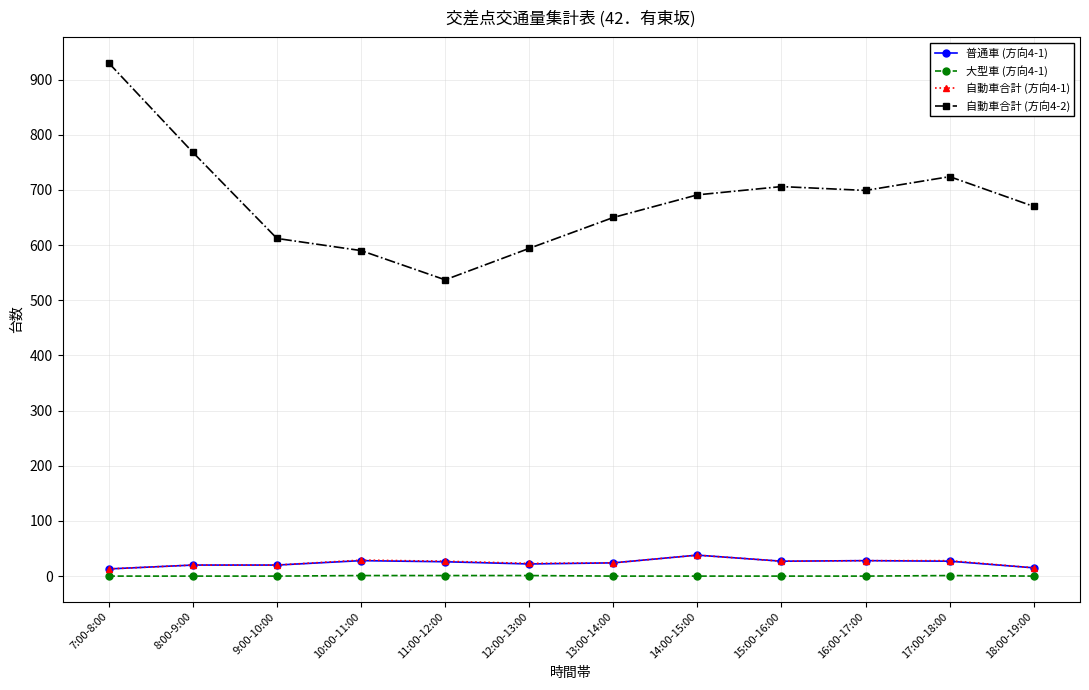

The 自動車合計 (方向4-2) series shows 768 at 8:00-9:00. True or false?

True